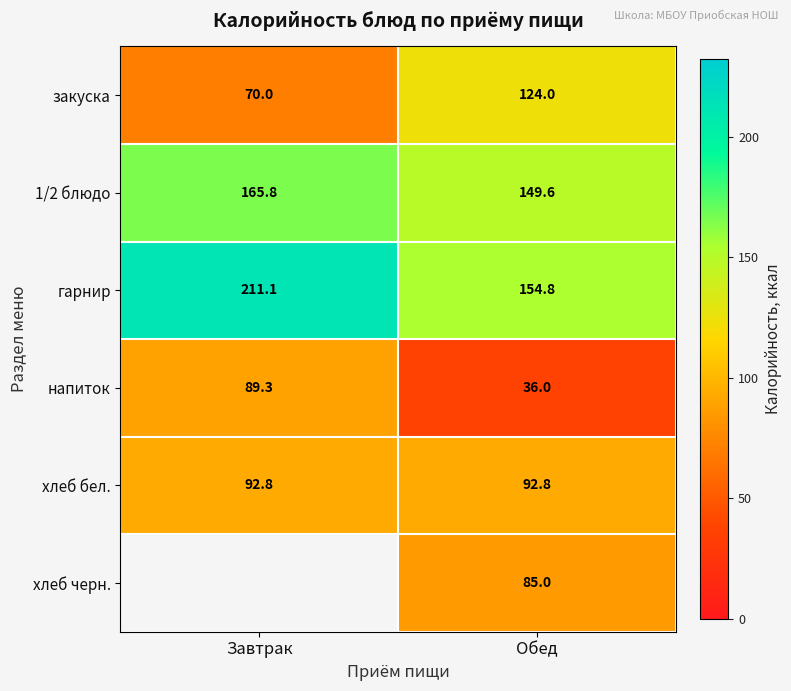

At how many categories does at least one series exceed 177?

1